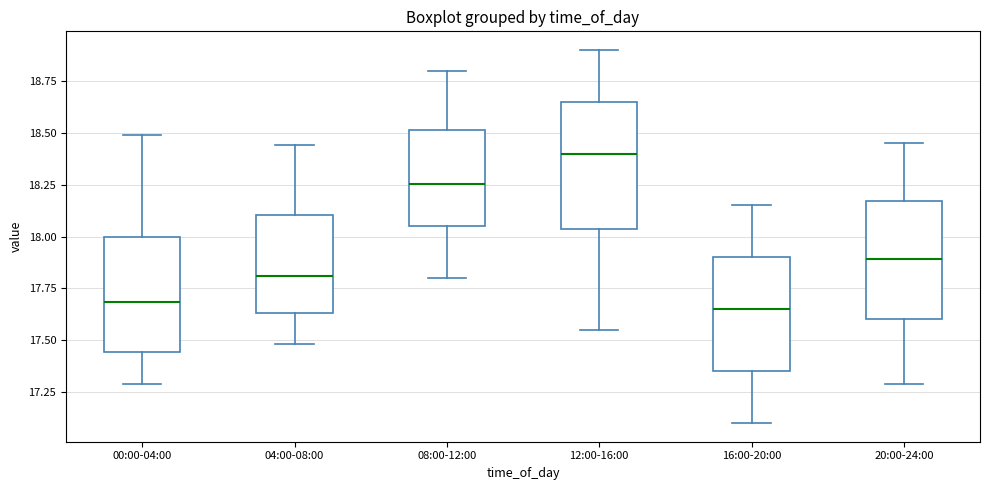

Where does the upper whisker of the box for 00:00-04:00 end on the y-axis? The values are not printed on the chart, so give them approximately, as read against the axis.

18.50